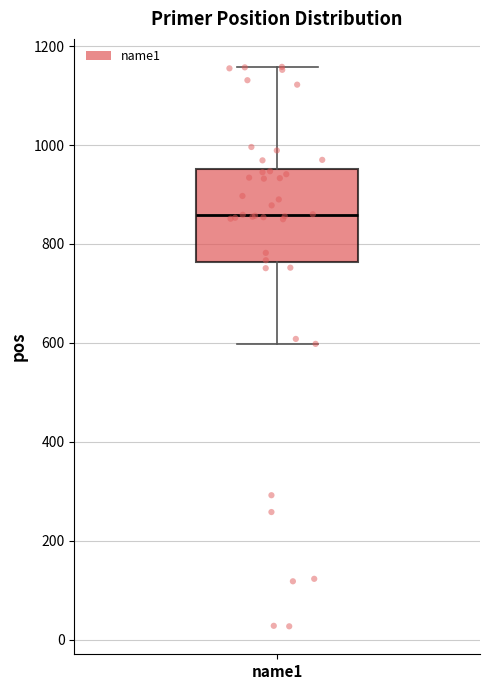

Transcribe this box plot: give where the median line is, the range the box spans, and where the two whiskers end, as read against the y-axis. The values are not printed on the chart, so give them approximately, as read against the axis.

median 860, box 760 to 960, whiskers 600 to 1160